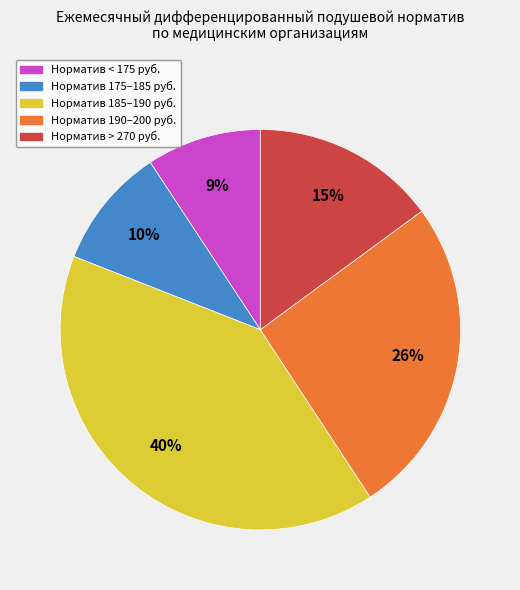

Between Норматив 185–190 руб. and Норматив 190–200 руб., which is larger?

Норматив 185–190 руб.